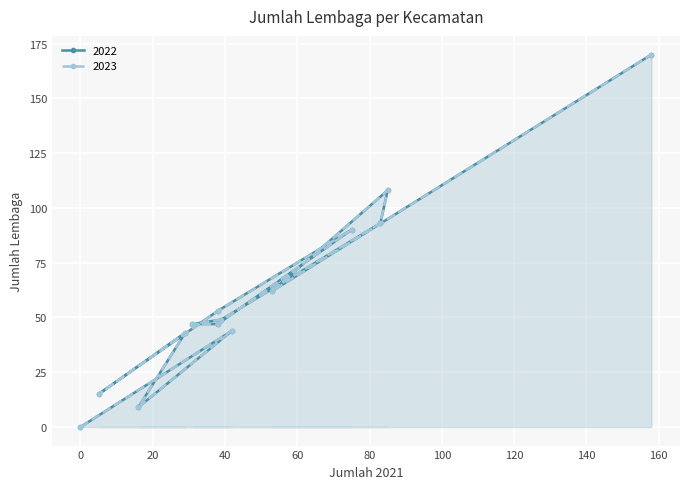

True or false: 2022 and 2023 intersect in this chart.

False